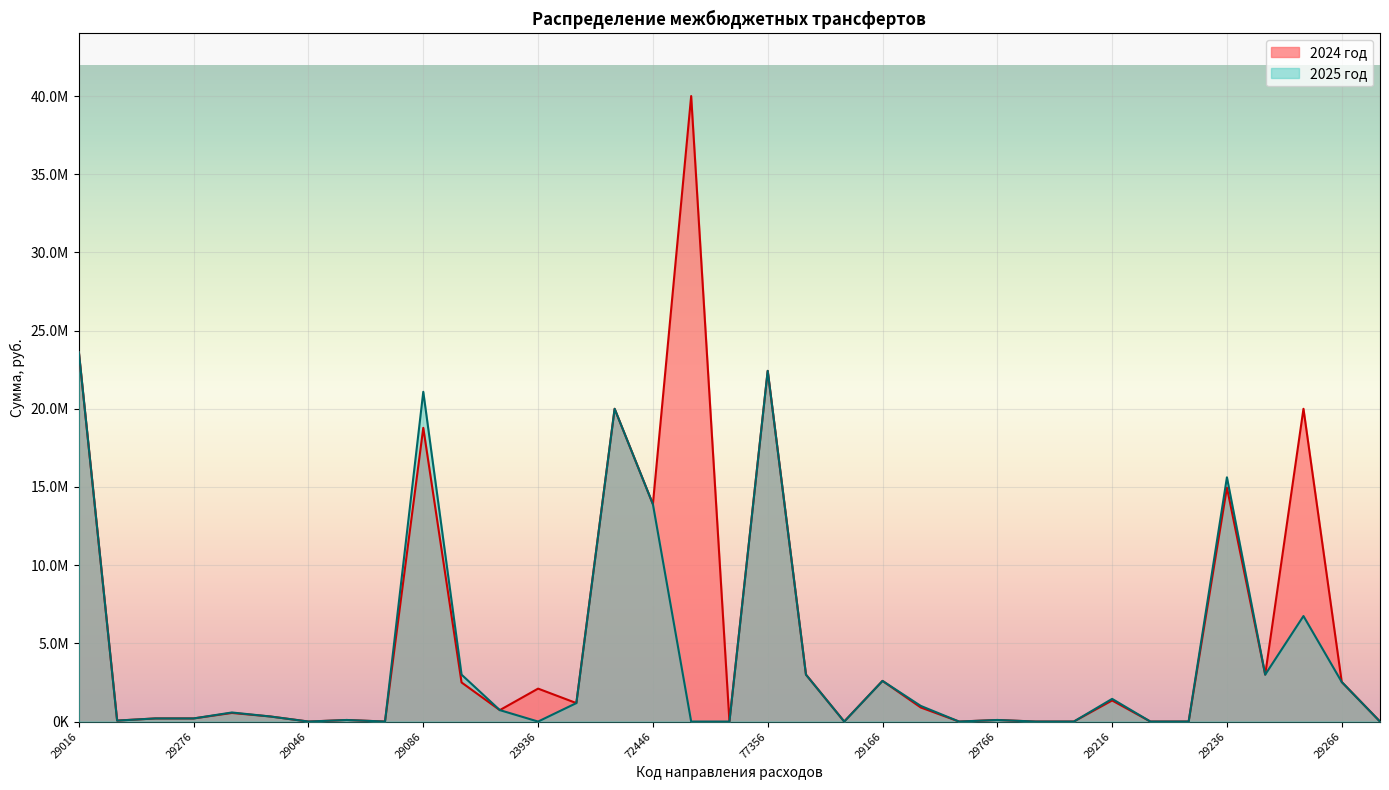

Rank the series by their maximum value, from highest to lowest.

2024 год, 2025 год